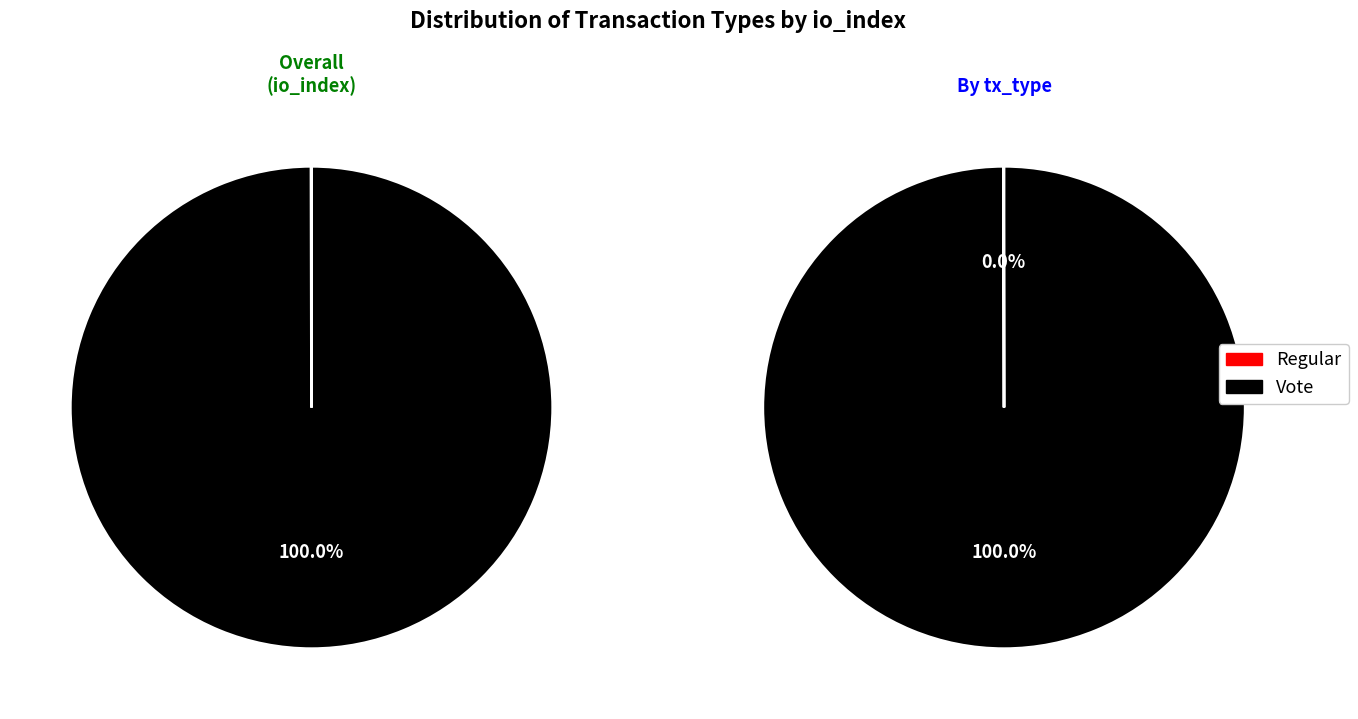

To the nearest percent, what portion does 1 represent?

100%